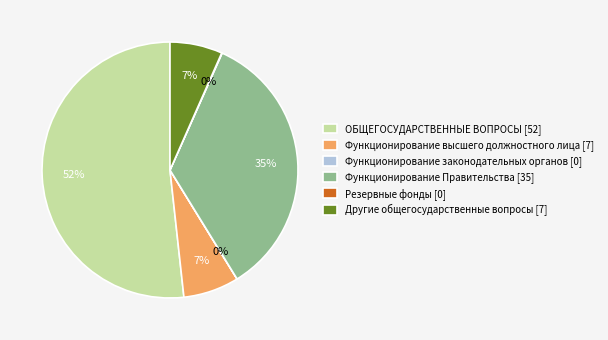

Is there any slice that represents more than half of the pie?

Yes